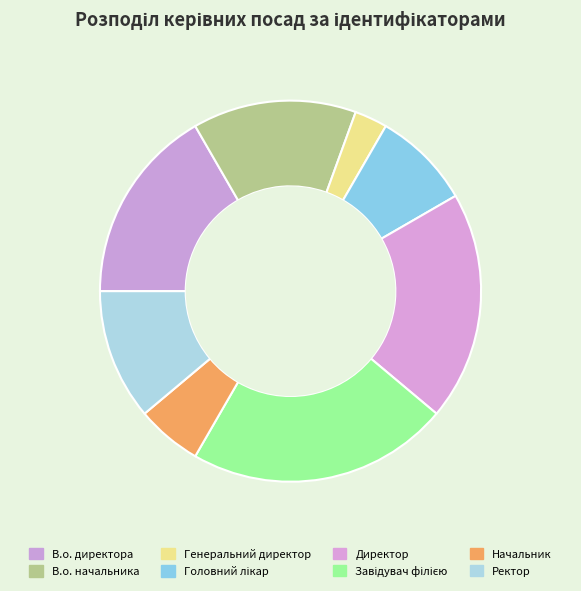

To the nearest percent, what is the difference between the largest and smallest slice percentages?

19%